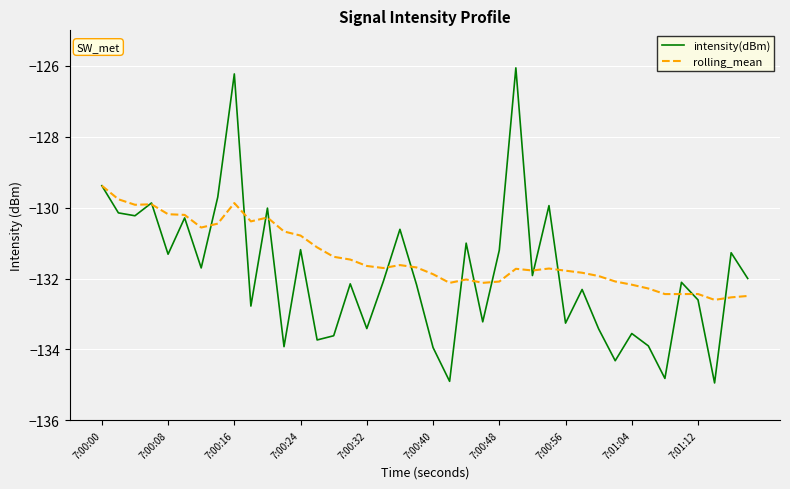

Which series has the largest range (max minus min)?

intensity(dBm)